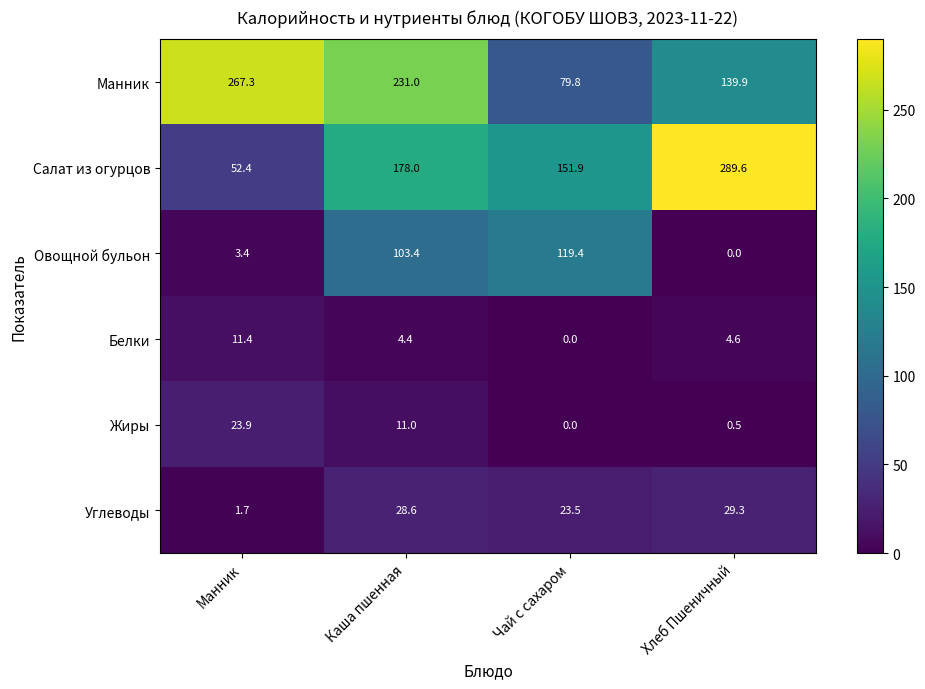

Is it true that Салат из огурцов equals 151.9 at Чай с сахаром?

True